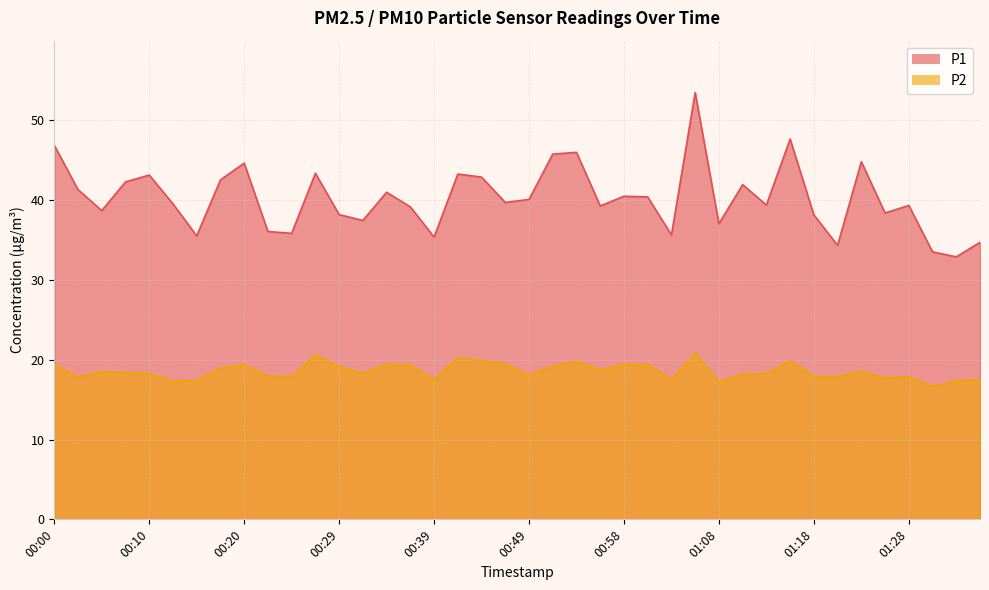

What is the sum of the P2 values at 01:25 and 01:08?

34.9